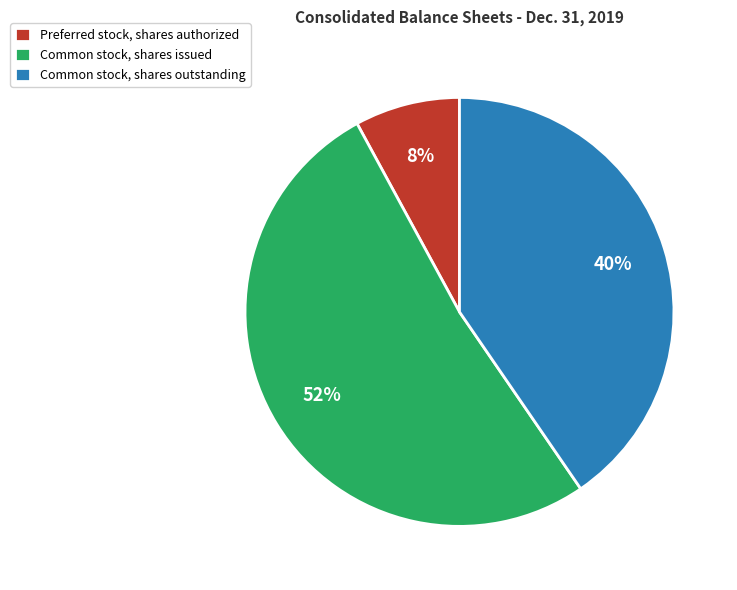

Is the sum of Preferred stock, shares authorized and Common stock, shares issued greater than half?

Yes